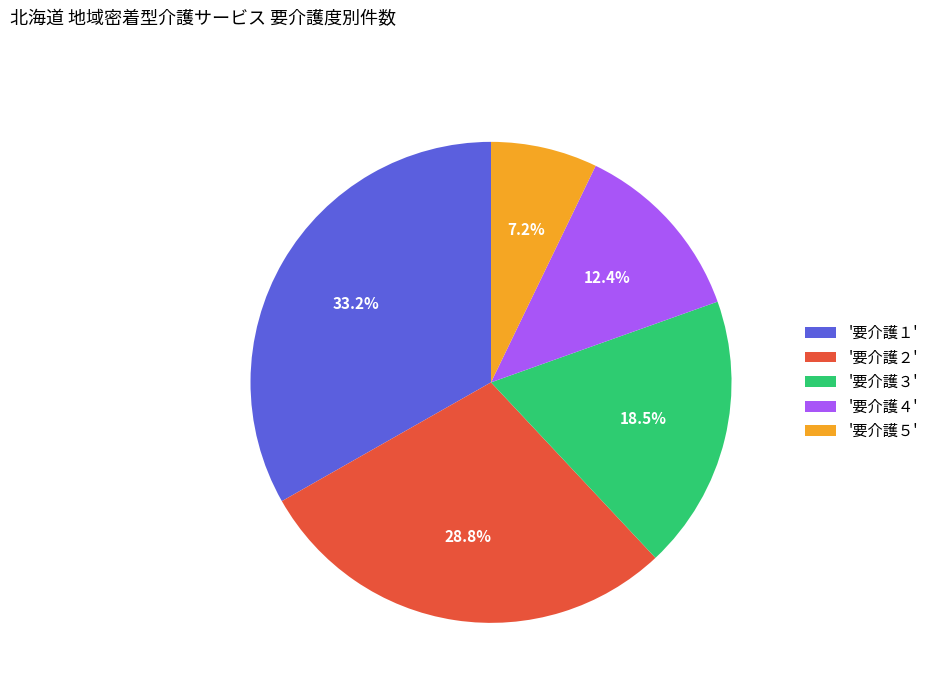

How many segments does this pie chart have?

5